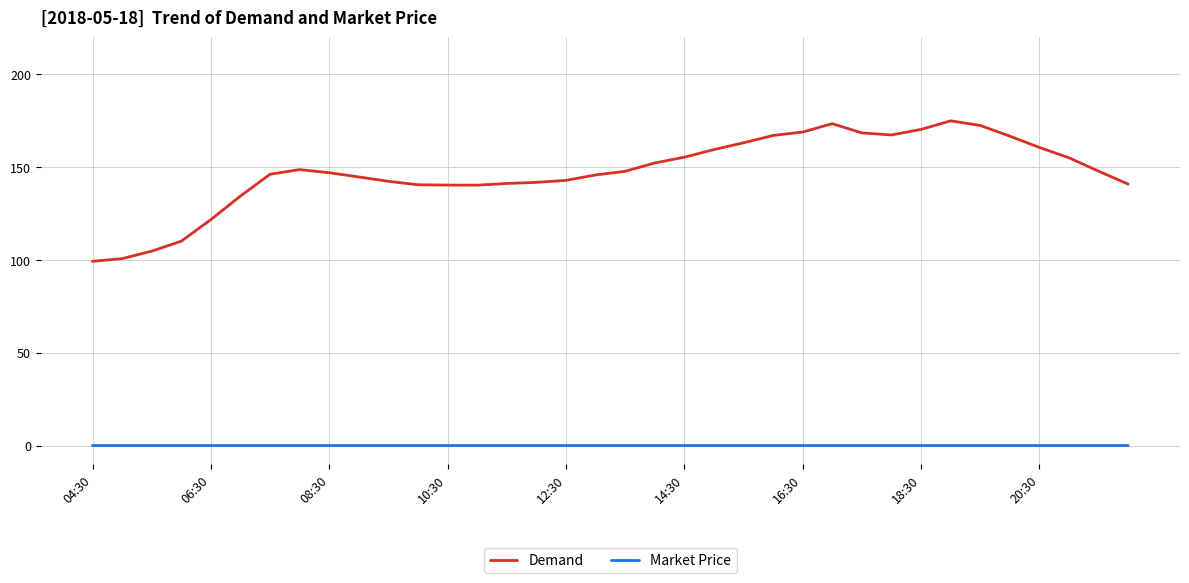

True or false: Demand has more than 1 points higher than both neighbors.

True